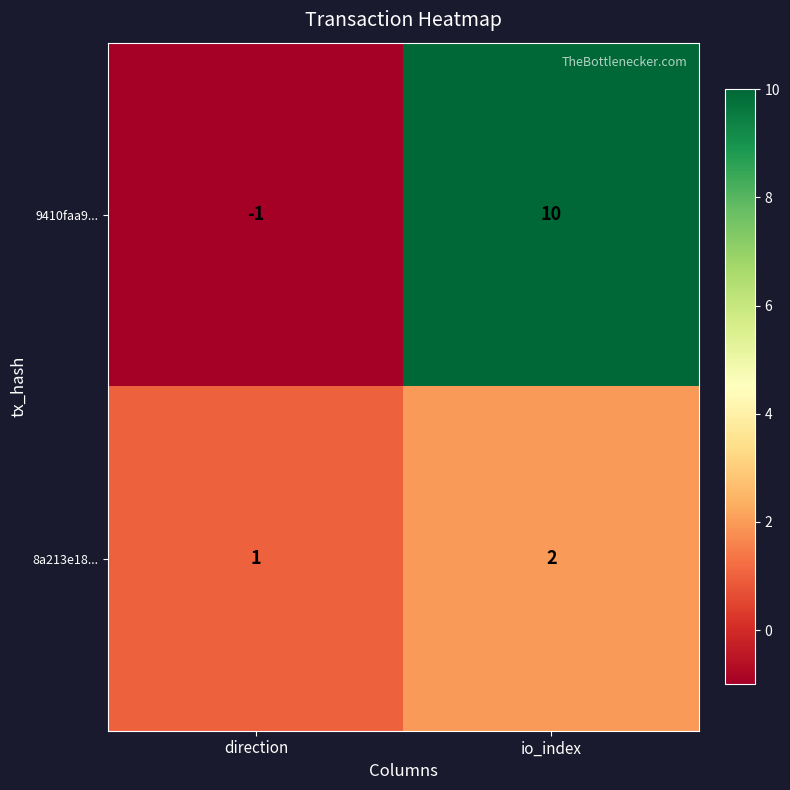

At how many categories does at least one series exceed 0?

2